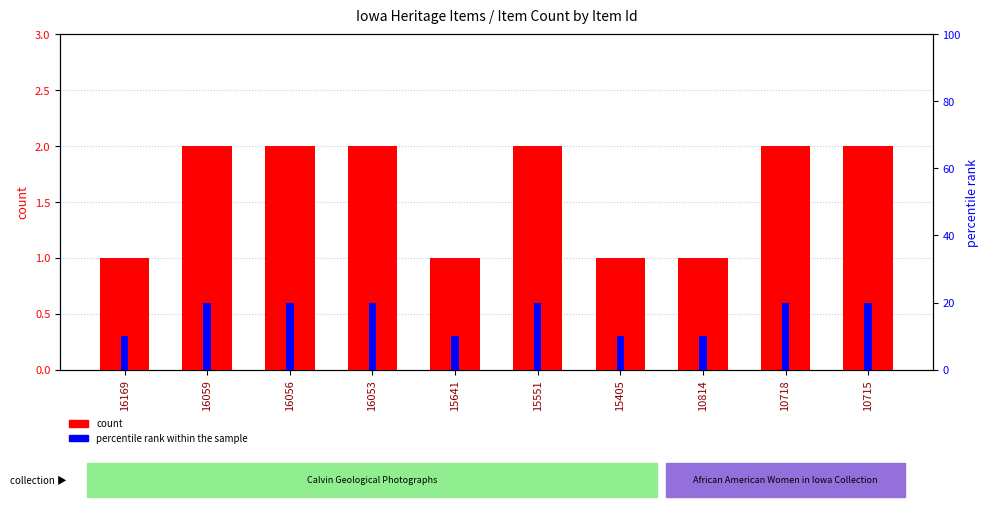

What is the lowest value of the percentile rank within the sample series?

10